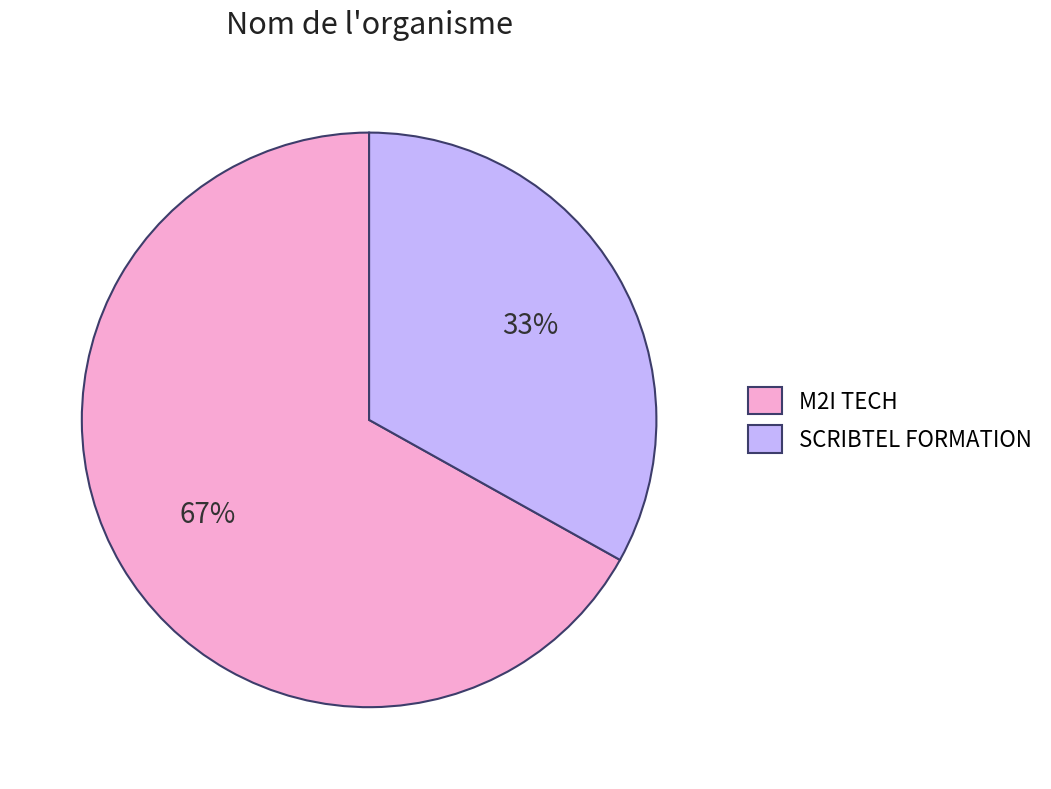

What is the smallest slice in the pie chart?

SCRIBTEL FORMATION